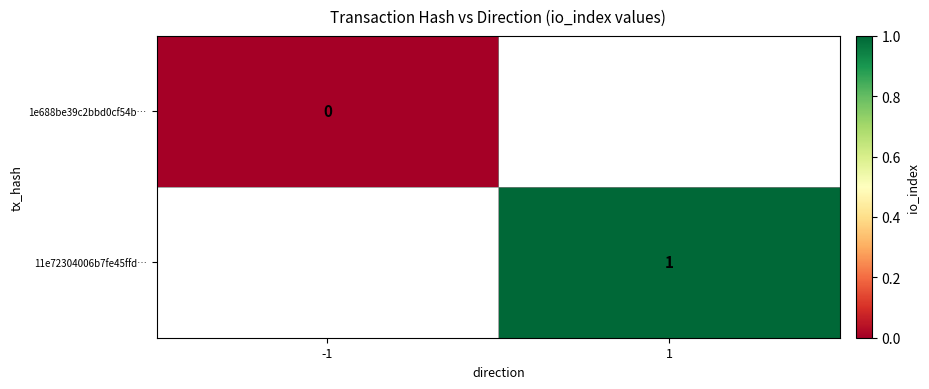

At how many categories does at least one series exceed 0?

1